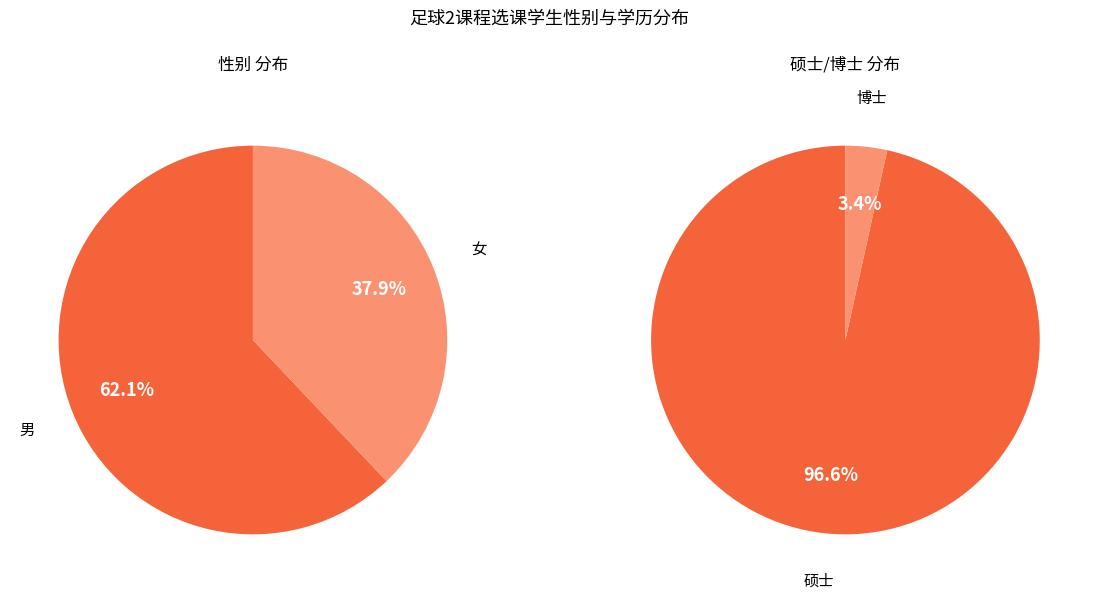

Rank the categories by value from lowest to highest.

女, 男